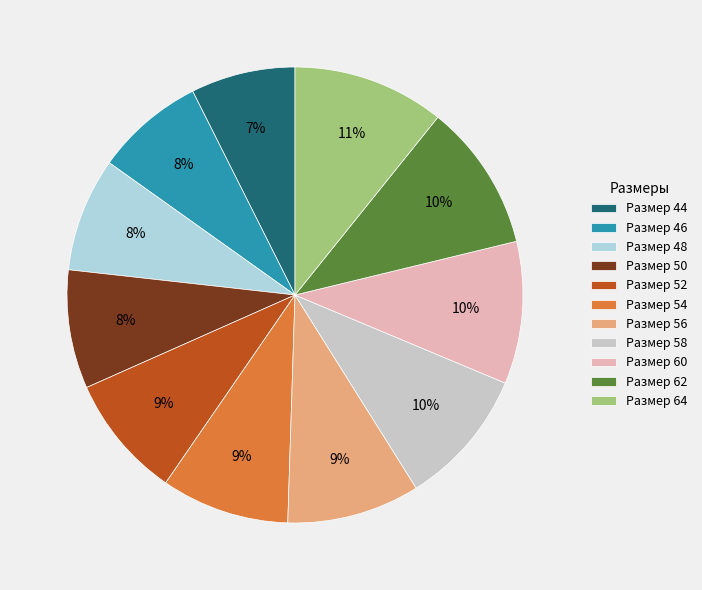

Count the number of slices in the pie.

11